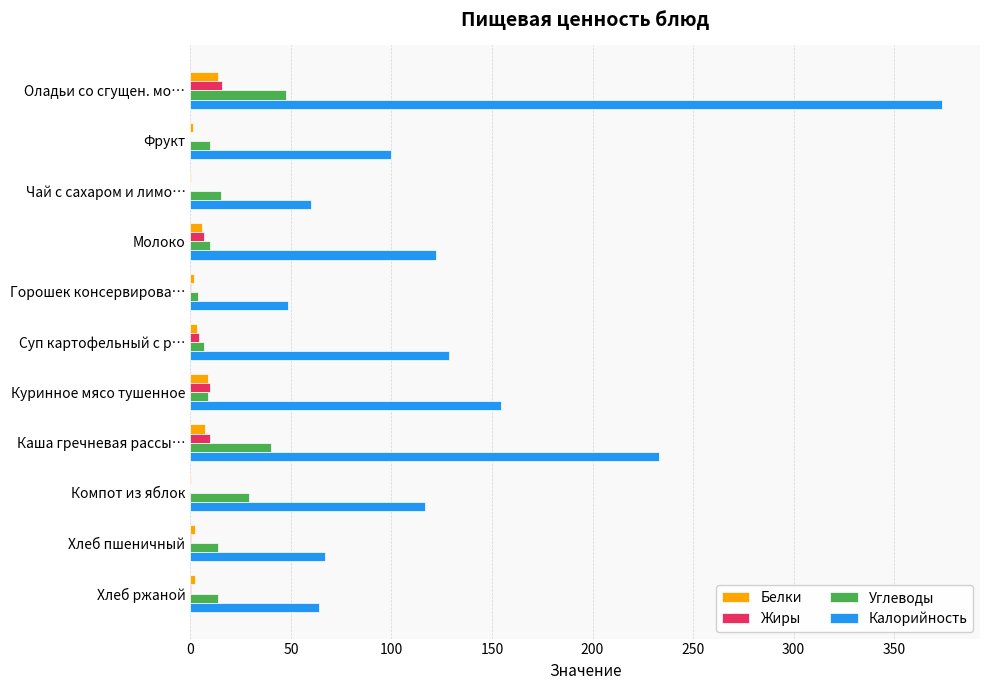

At which category is the sum across all series the highest?

Оладьи со сгущен. мо…